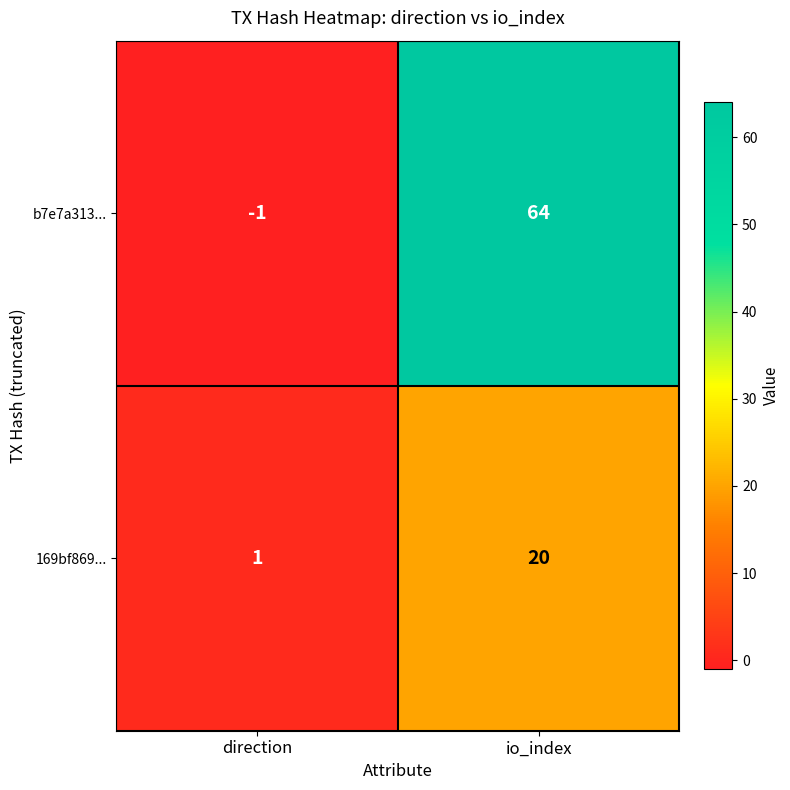

What is the difference between the b7e7a313... values at direction and io_index?

65